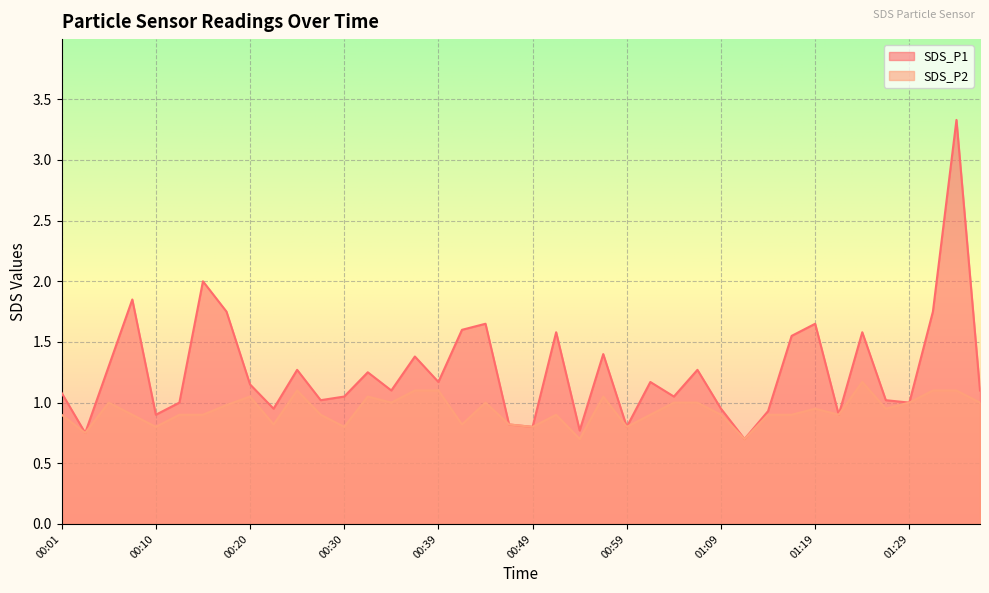

At which label does SDS_P2 reach its peak?

01:24